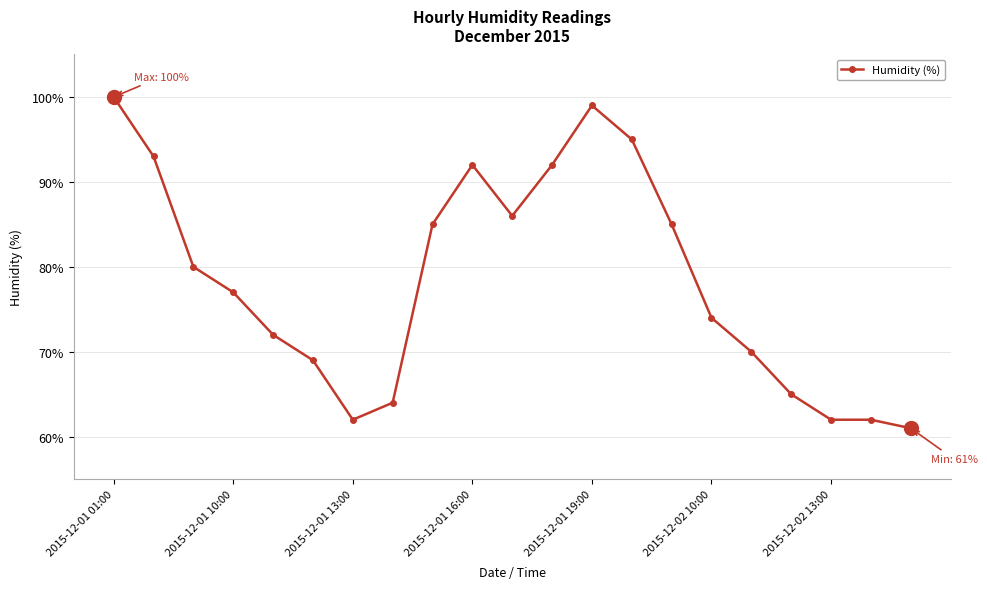

What is the sum of all values?

1645